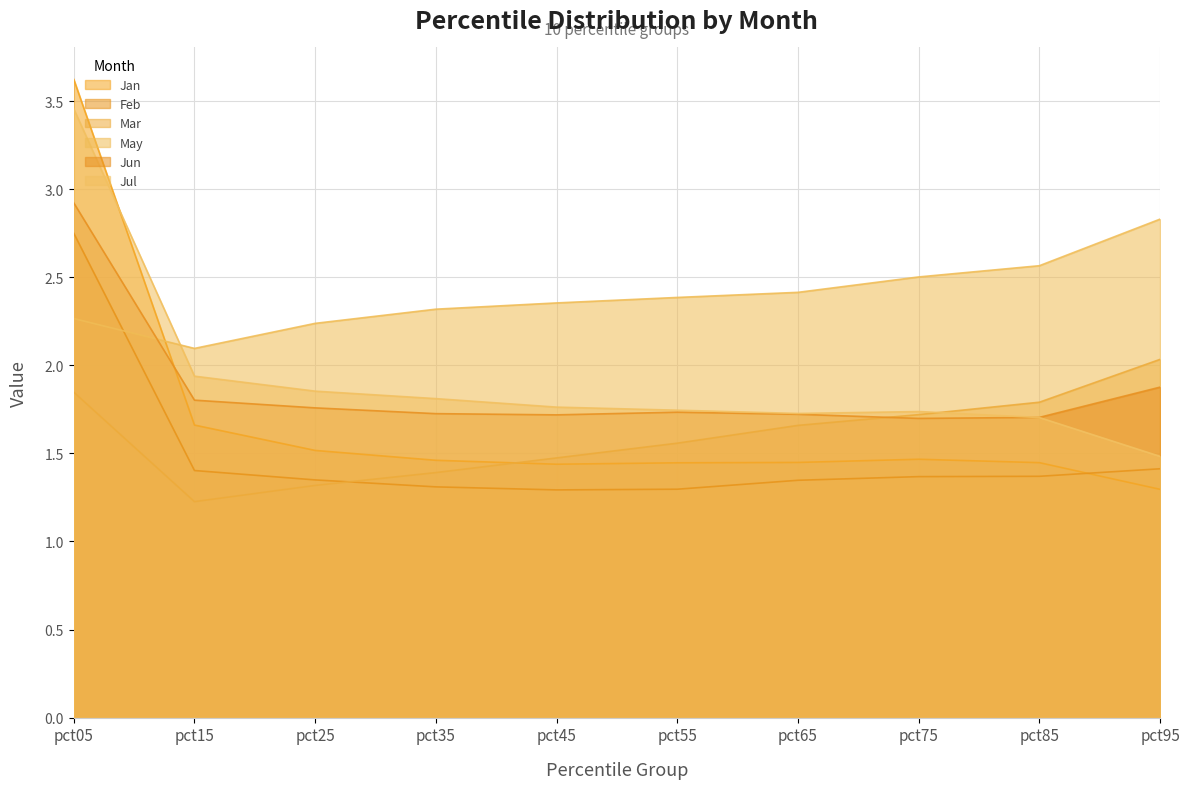

Does the chart have visible grid lines?

Yes